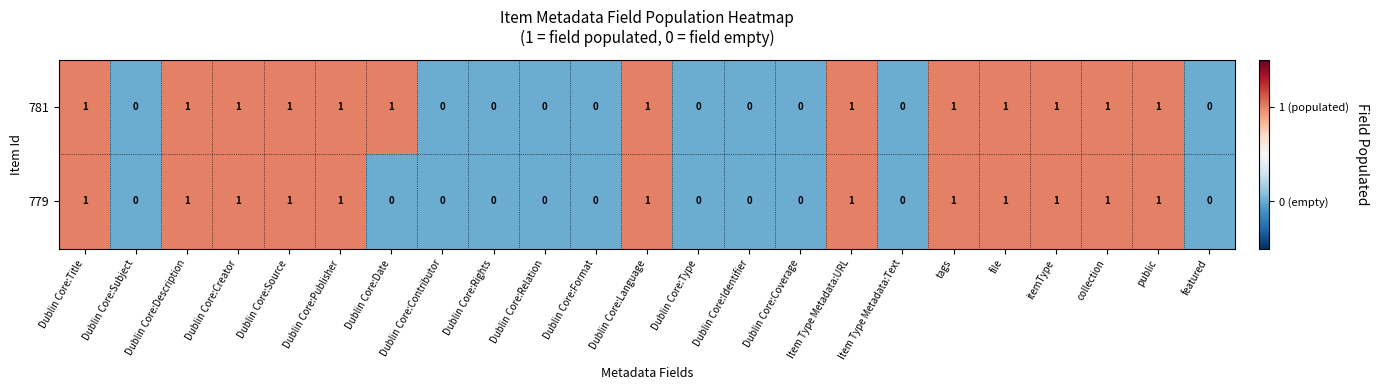

The value of 779 at Dublin Core:Creator is 2. True or false?

False